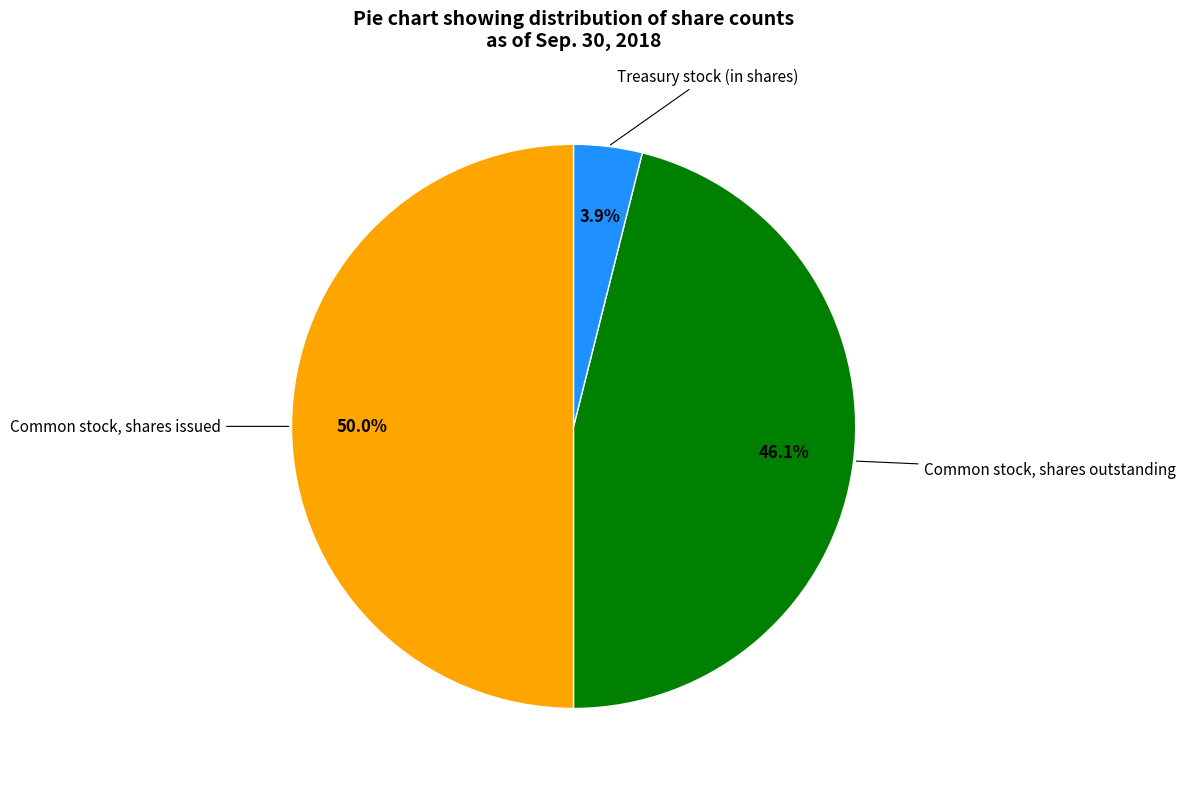

How many segments does this pie chart have?

3